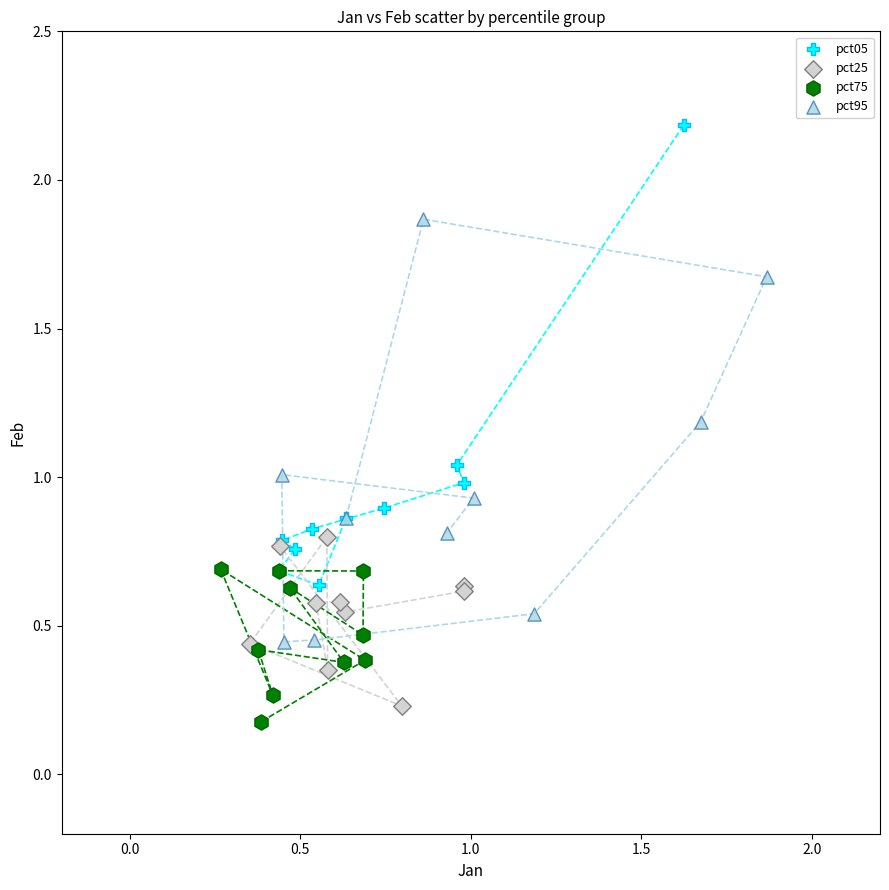

Which series has the widest spread of Y values?

pct05